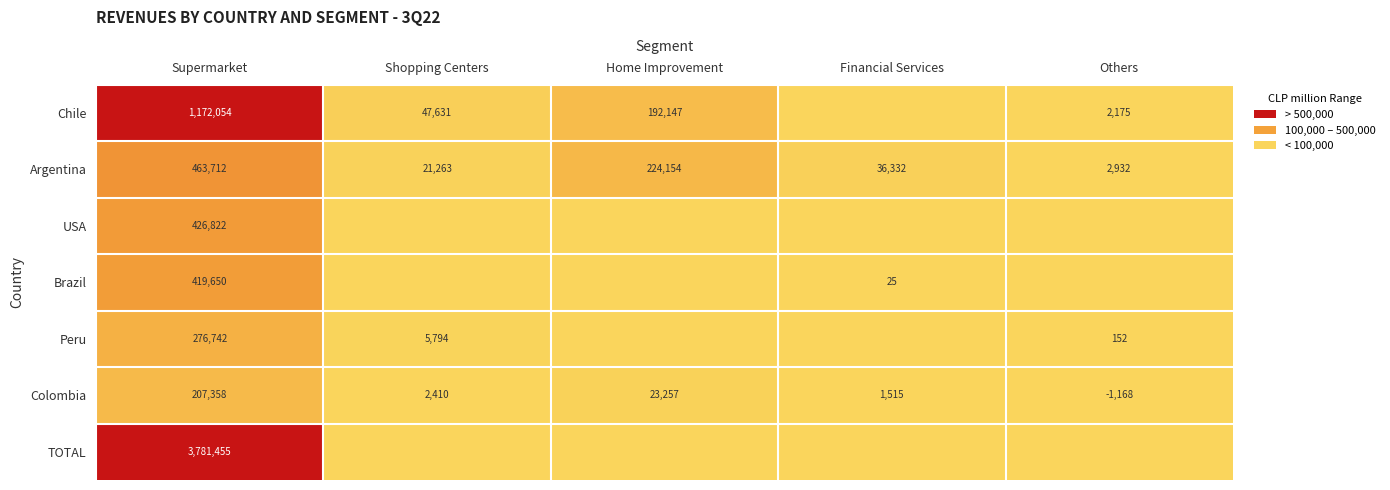

Rank the series at Supermarket from highest to lowest value.

TOTAL, Chile, Argentina, USA, Brazil, Peru, Colombia